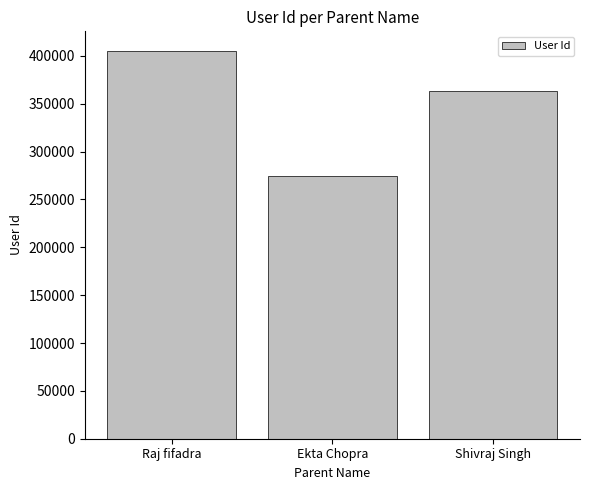

What is the difference between the values at Ekta Chopra and Raj fifadra?

130709